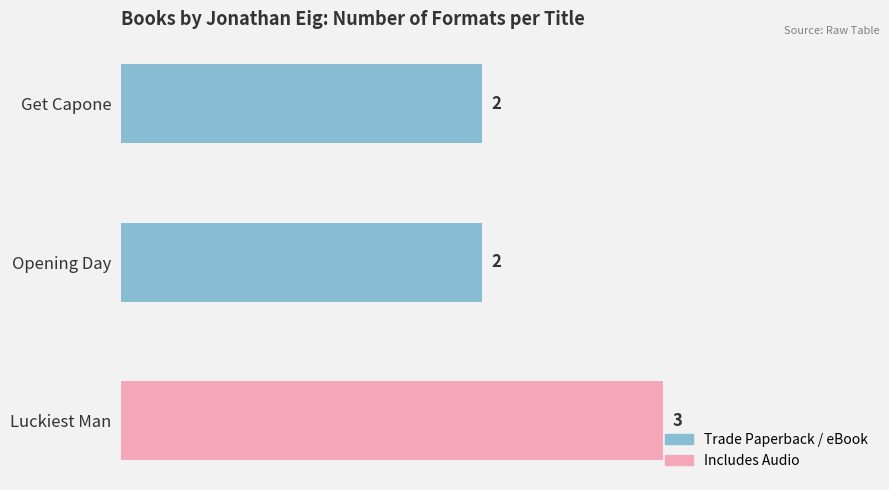

What is the ratio of the value at Luckiest Man to the value at Get Capone?

1.5